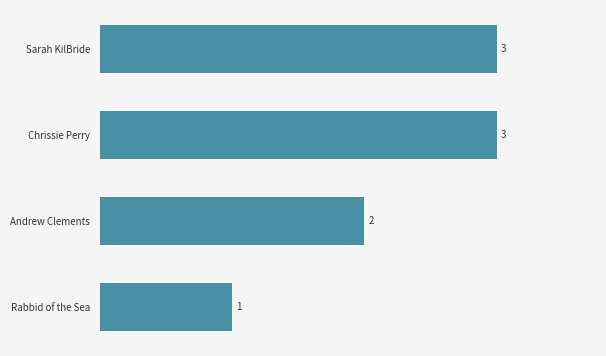

True or false: the data shows 3 at Chrissie Perry.

True